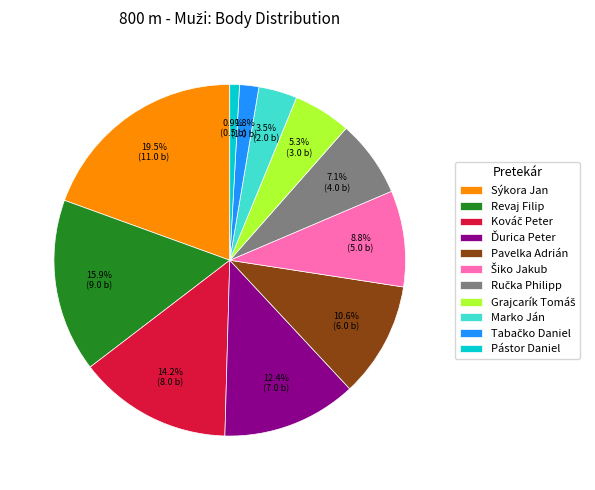

Does any single category account for the majority?

No